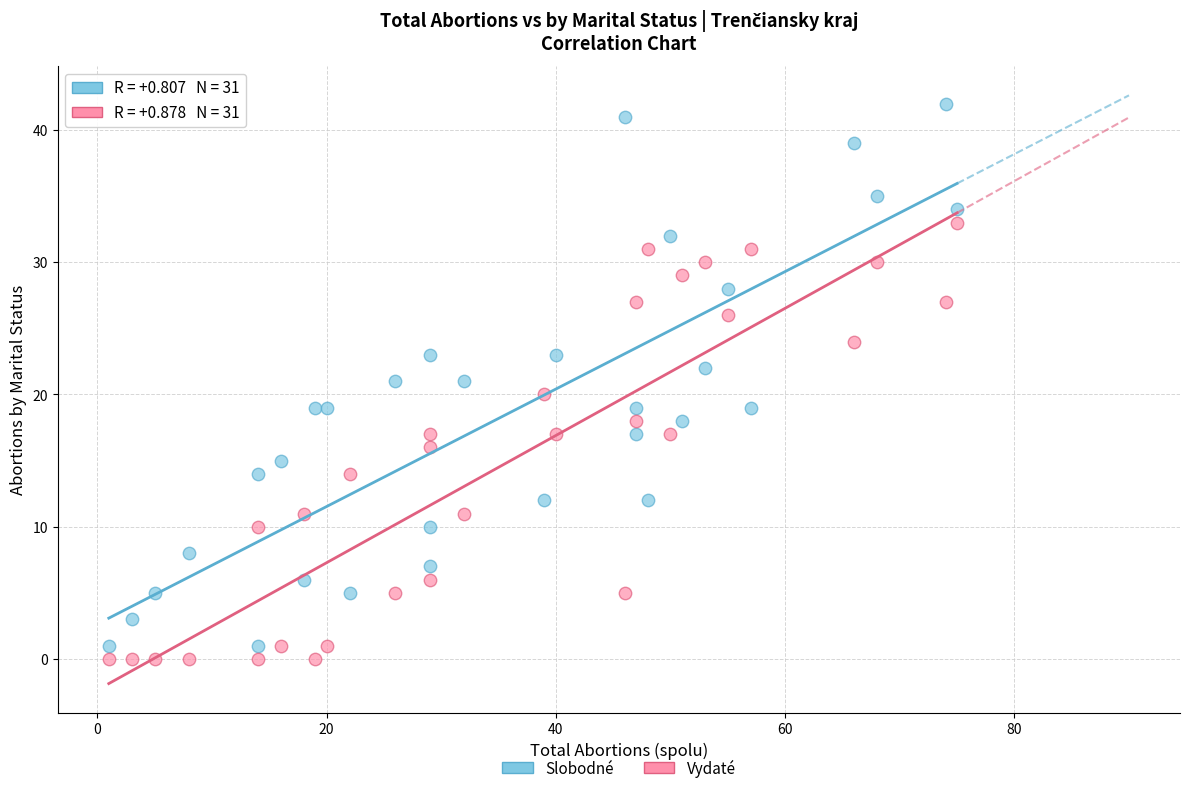

Which series contains the highest Y value?

Slobodné